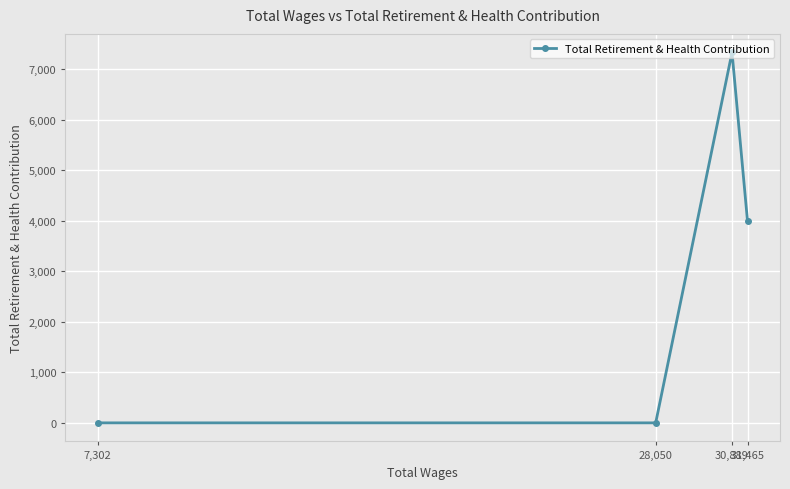

What is the greatest value displayed?

7332